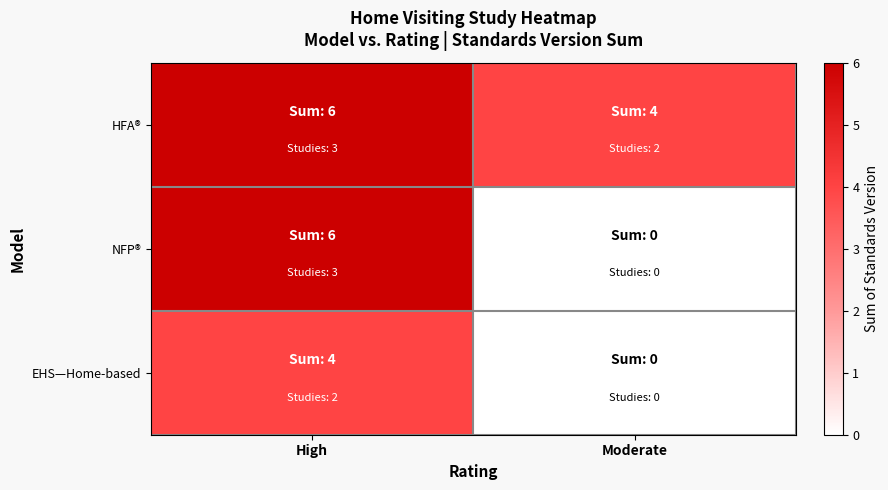

Count the number of categories in the chart.

2